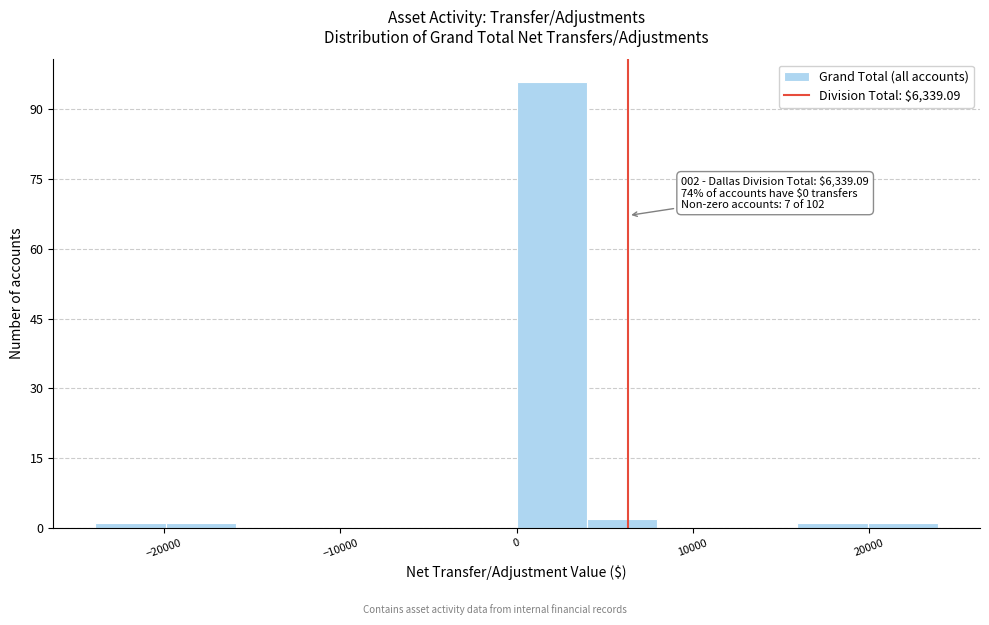

Around what value on the x-axis is the tallest bar? Give the approximate position of its centre, as read against the axis.

2000